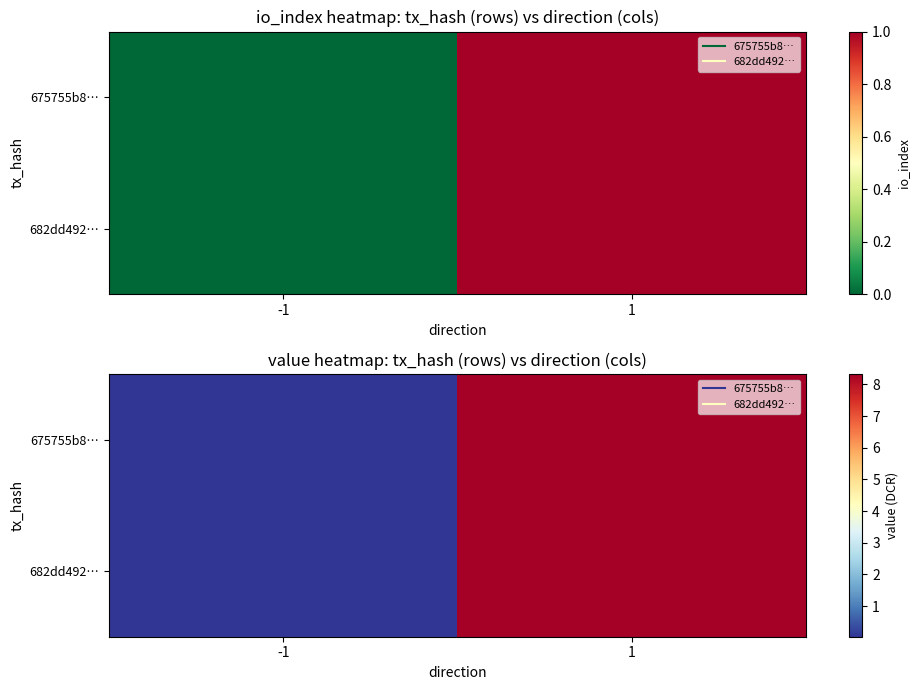

The 682dd492… series shows 8.3 at 1. True or false?

True